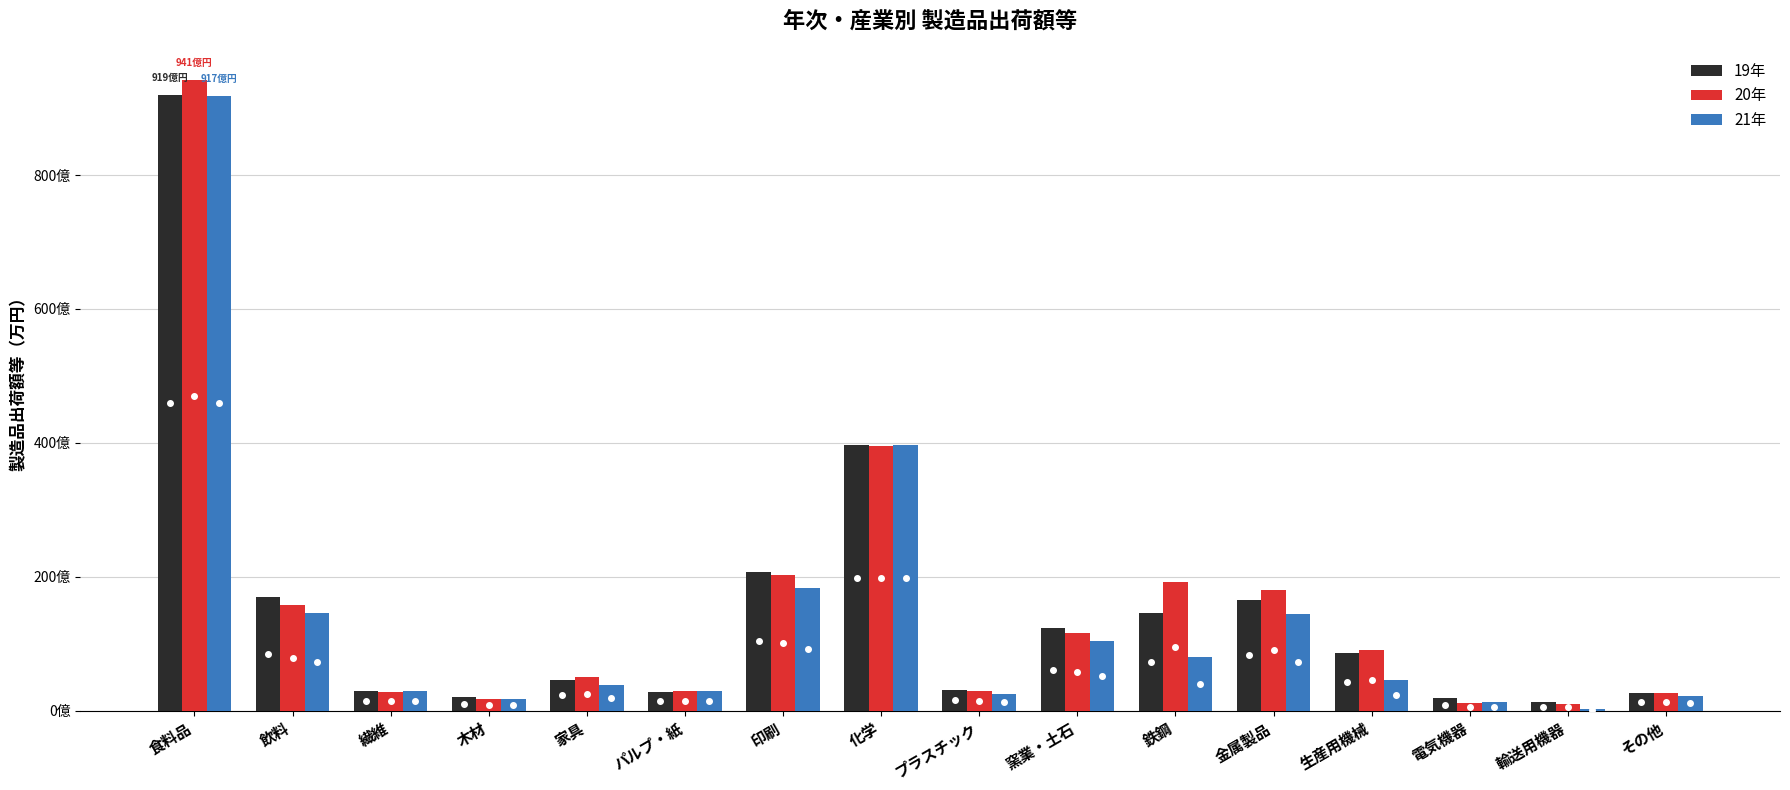

What are all the series names shown in the legend?

19年, 20年, 21年